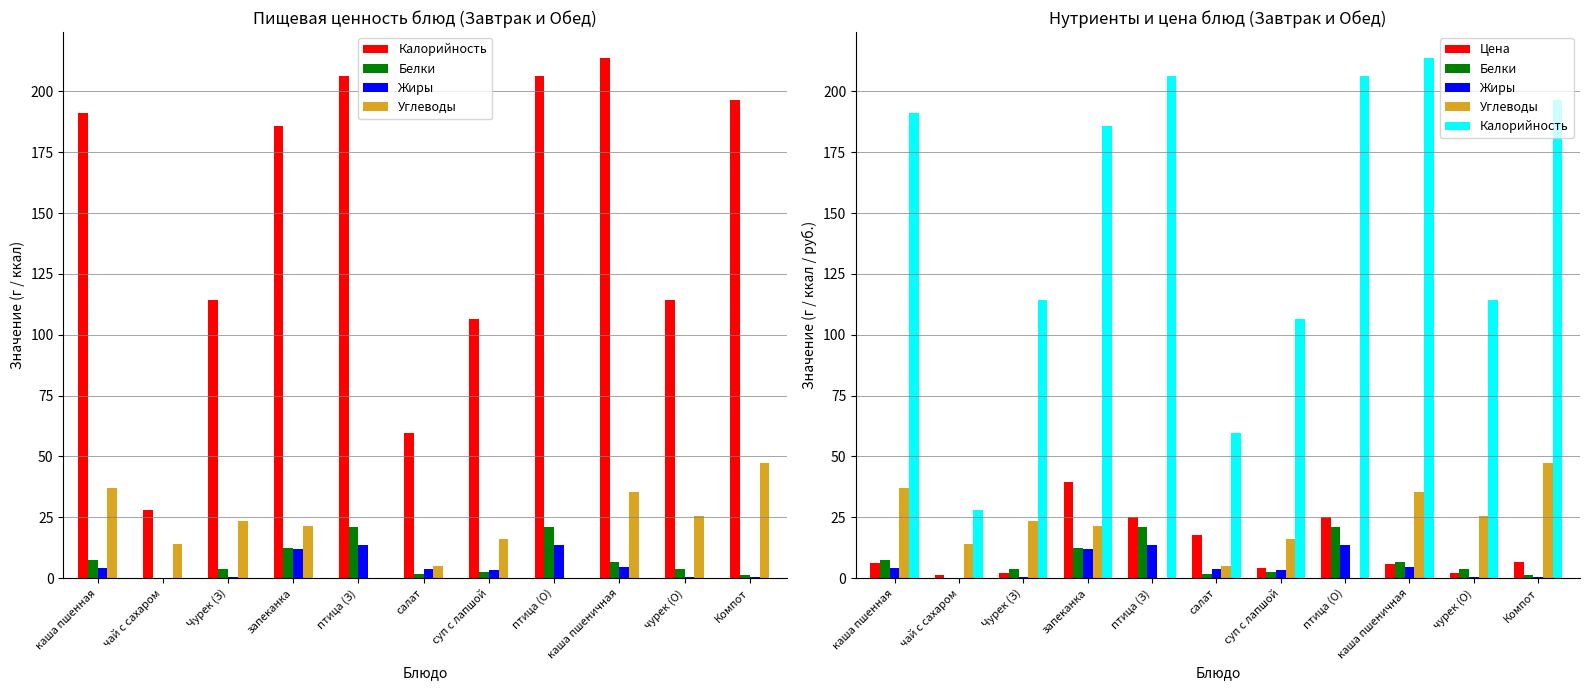

What is the approximate value of Цена at Чурек (З)?

2.0